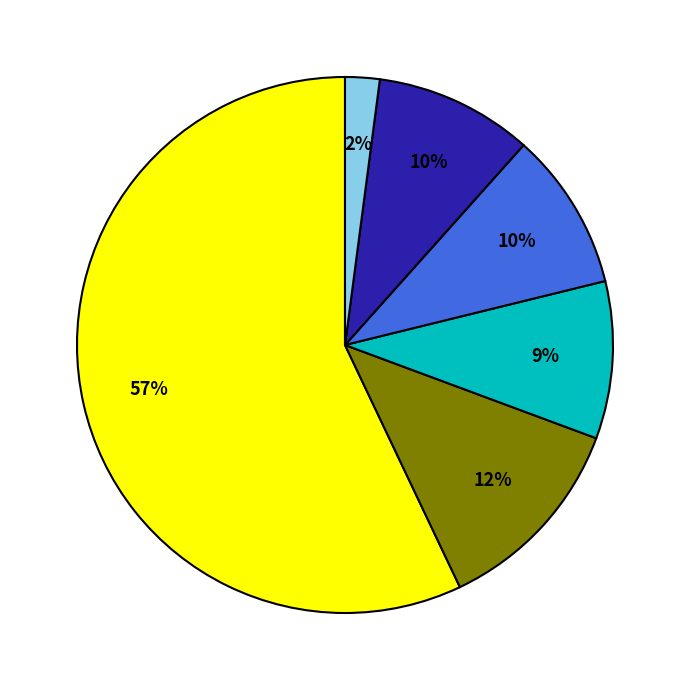

Does any single category account for the majority?

Yes